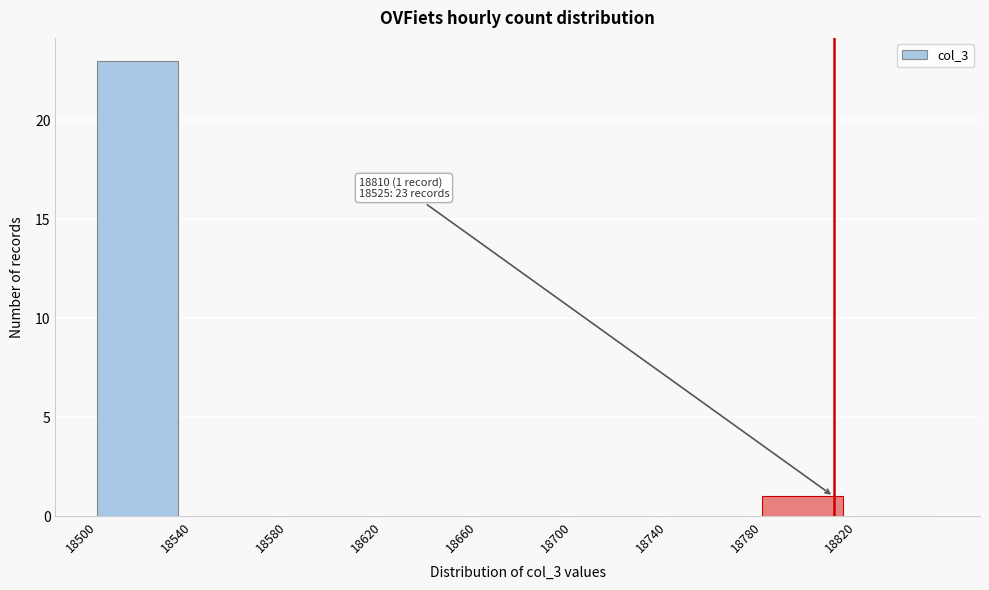

Over which range of the x-axis is the bar tallest?

18500 to 18540